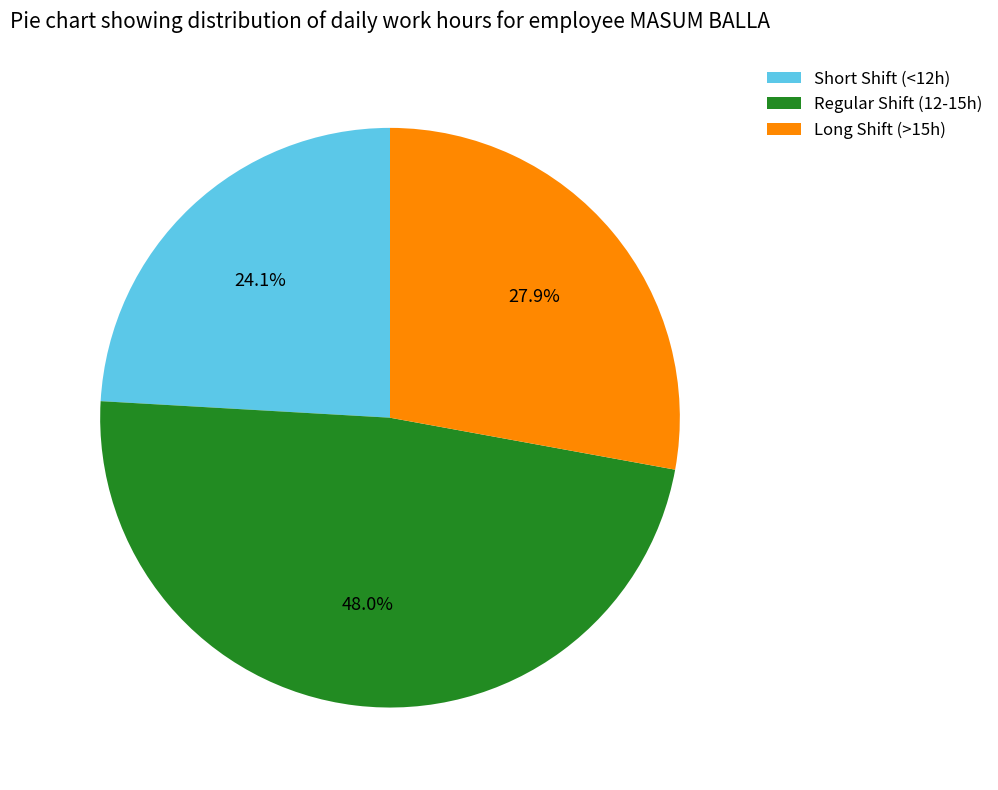

Which category has the smallest portion of the pie?

Short Shift (<12h)